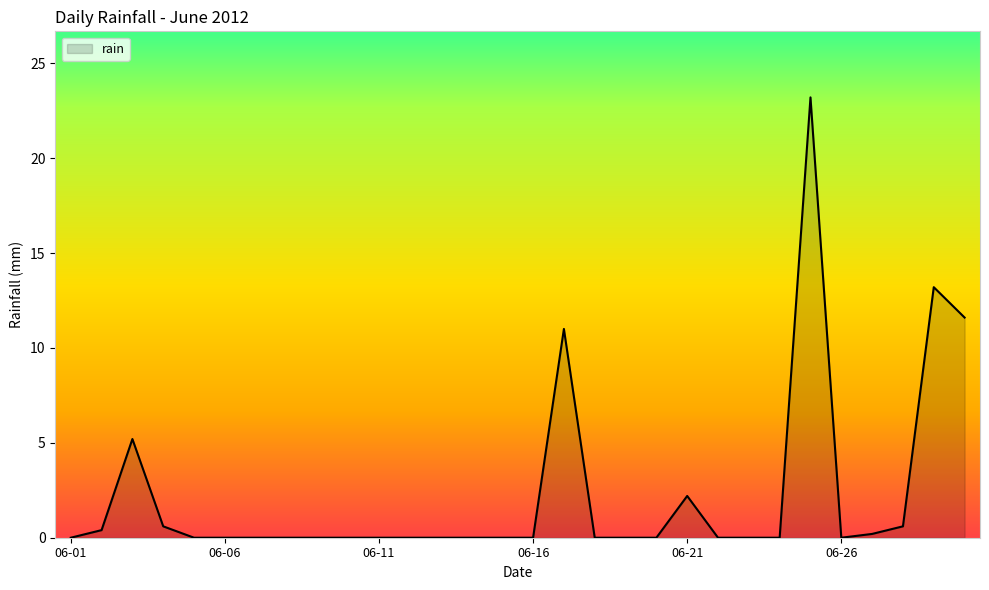

What is the greatest value displayed?

23.2